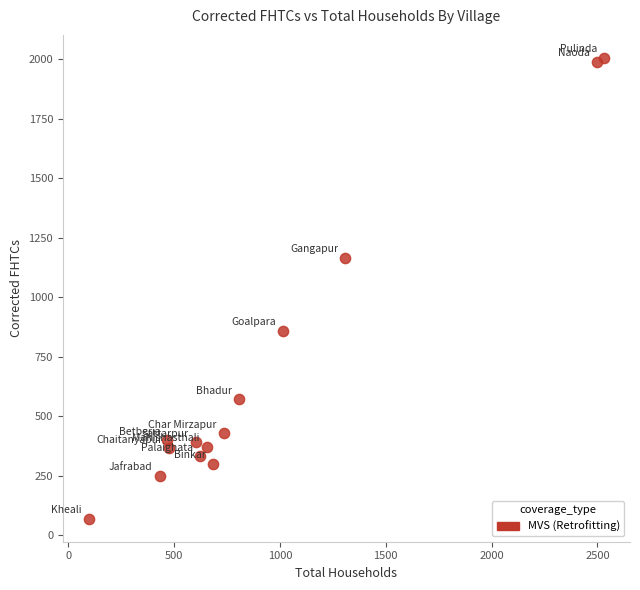

What Y value in the scatter plot is closest to 1037?

1166